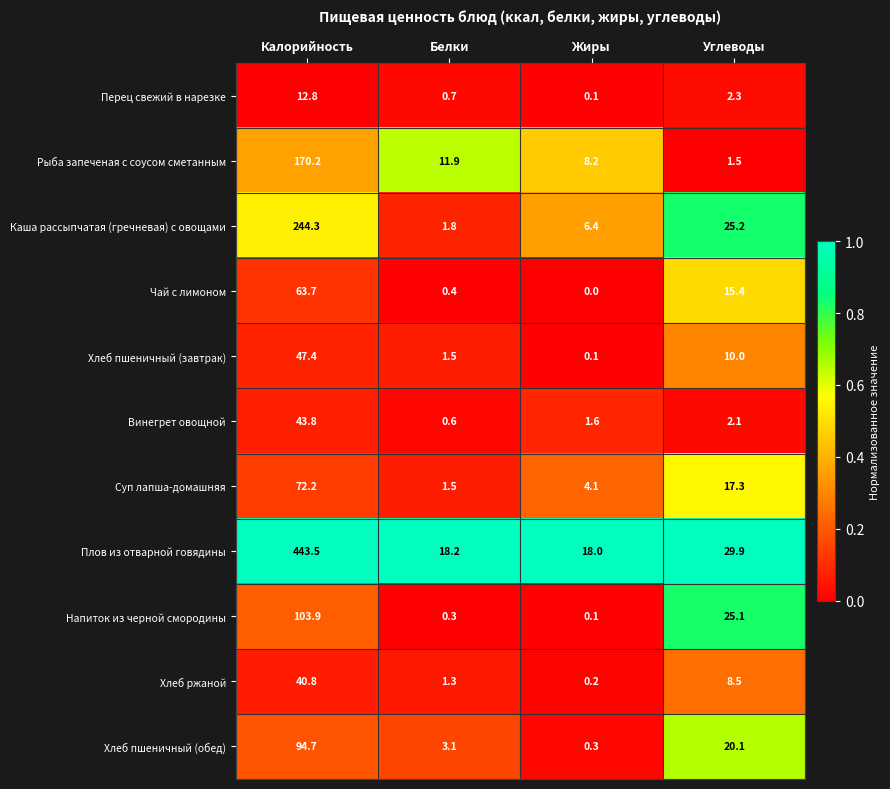

Which label corresponds to the largest value in the chart?

Калорийность